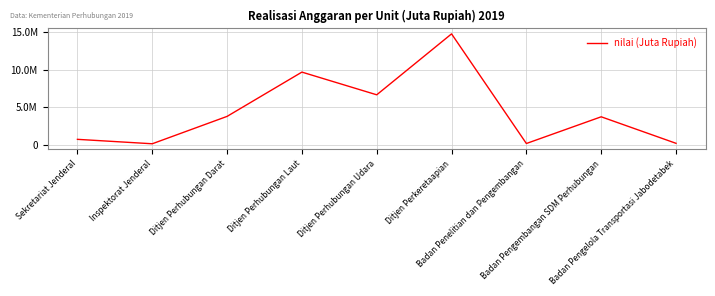

Does the chart display data point markers on the line(s)?

No